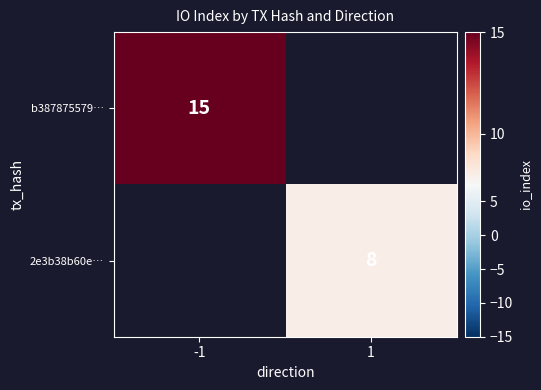

At how many categories does at least one series exceed 8?

1